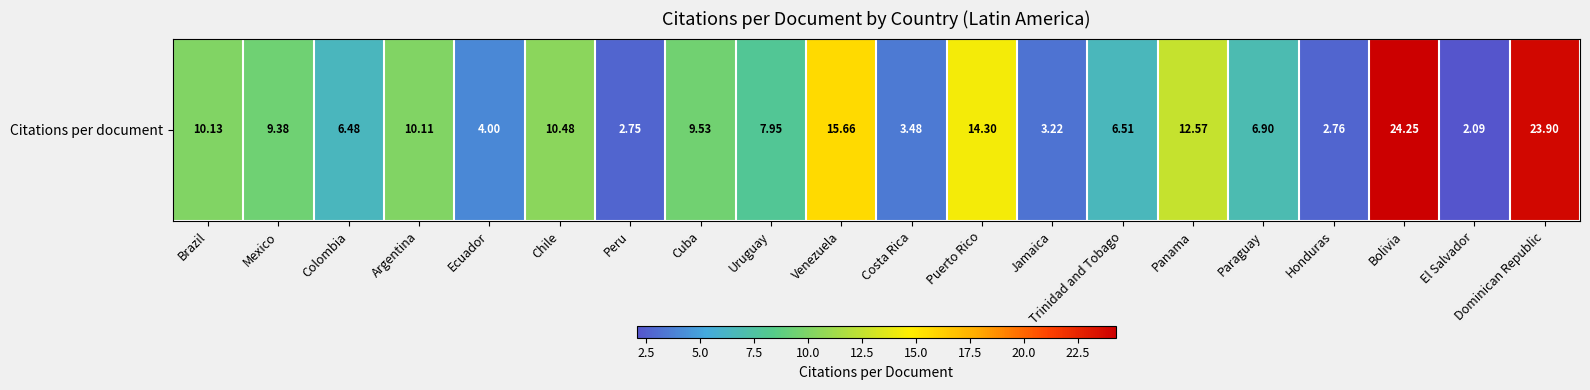

Rank the categories by value from lowest to highest.

El Salvador, Peru, Honduras, Jamaica, Costa Rica, Ecuador, Colombia, Trinidad and Tobago, Paraguay, Uruguay, Mexico, Cuba, Argentina, Brazil, Chile, Panama, Puerto Rico, Venezuela, Dominican Republic, Bolivia